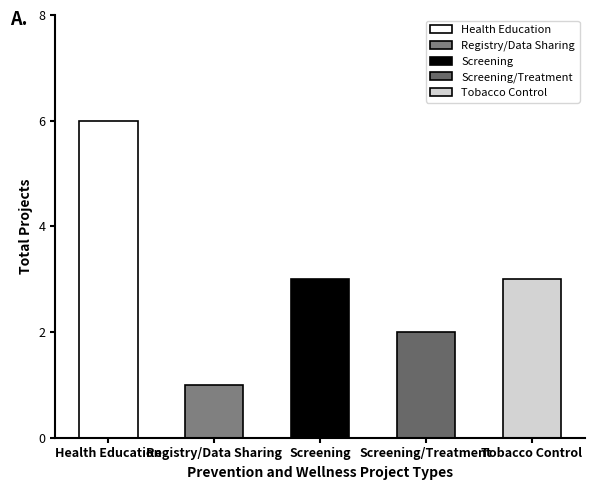

The chart shows a value of 3 at Tobacco Control. True or false?

True